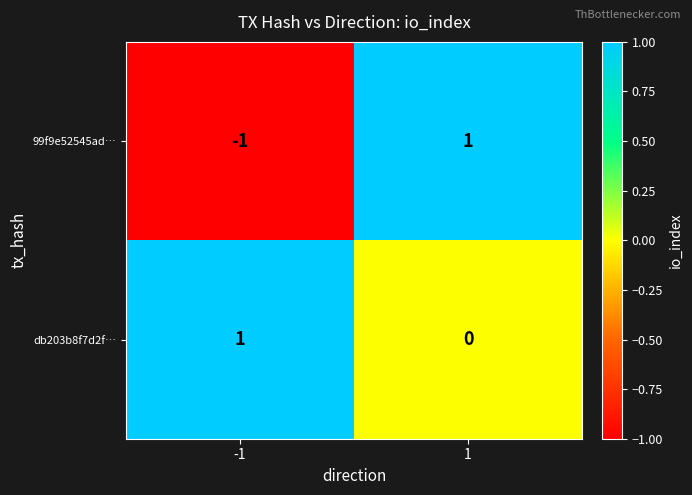

What is the spread (max minus min) of values at -1?

2